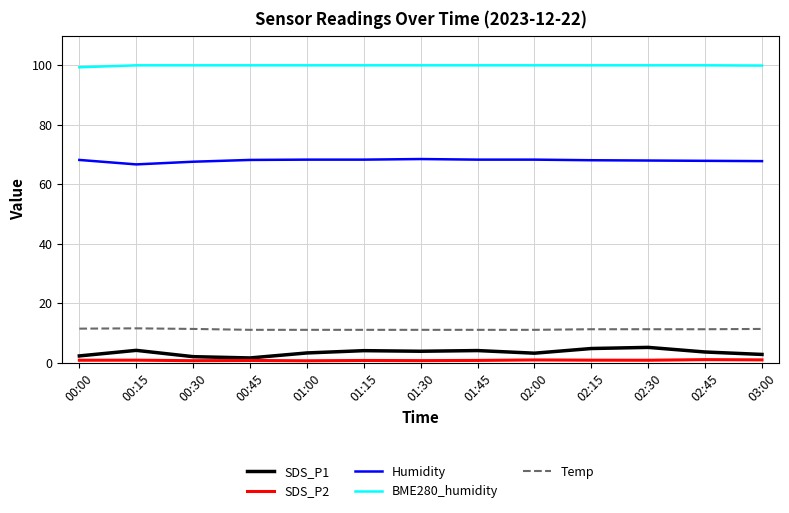

True or false: Temp and BME280_humidity intersect in this chart.

False